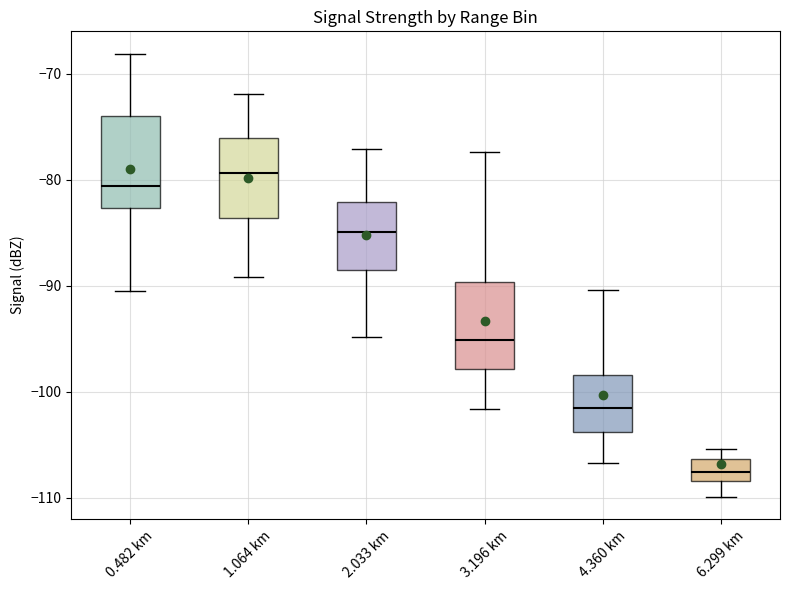

Reading left to right, read every box against the y-axis: the position of its median line, the range the box covers, and the ends of its whiskers. The values are not printed on the chart, so give them approximately, as read against the axis.

0.482 km: median -81, box -83 to -74, whiskers -90 to -68
1.064 km: median -79, box -84 to -76, whiskers -89 to -72
2.033 km: median -85, box -89 to -82, whiskers -95 to -77
3.196 km: median -95, box -98 to -90, whiskers -102 to -77
4.360 km: median -101, box -104 to -98, whiskers -107 to -90
6.299 km: median -108 (inside the box), box -108 to -106, whiskers -110 to -105